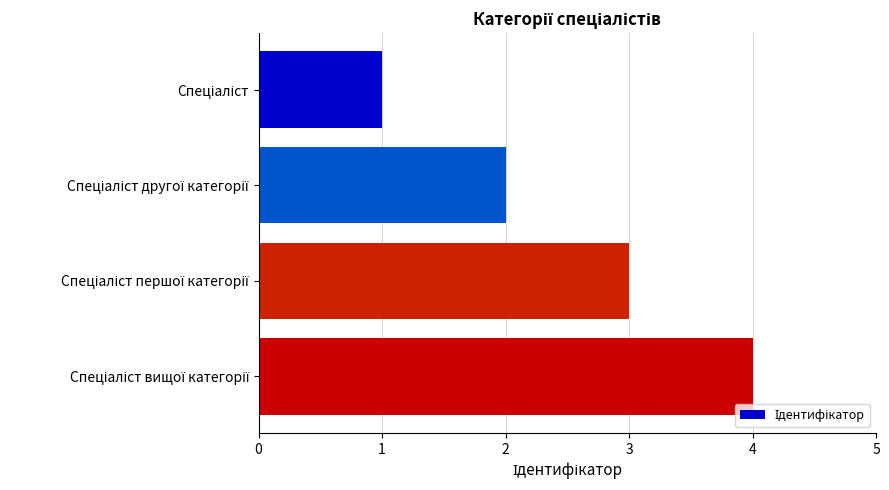

What is the maximum value shown in the chart?

4